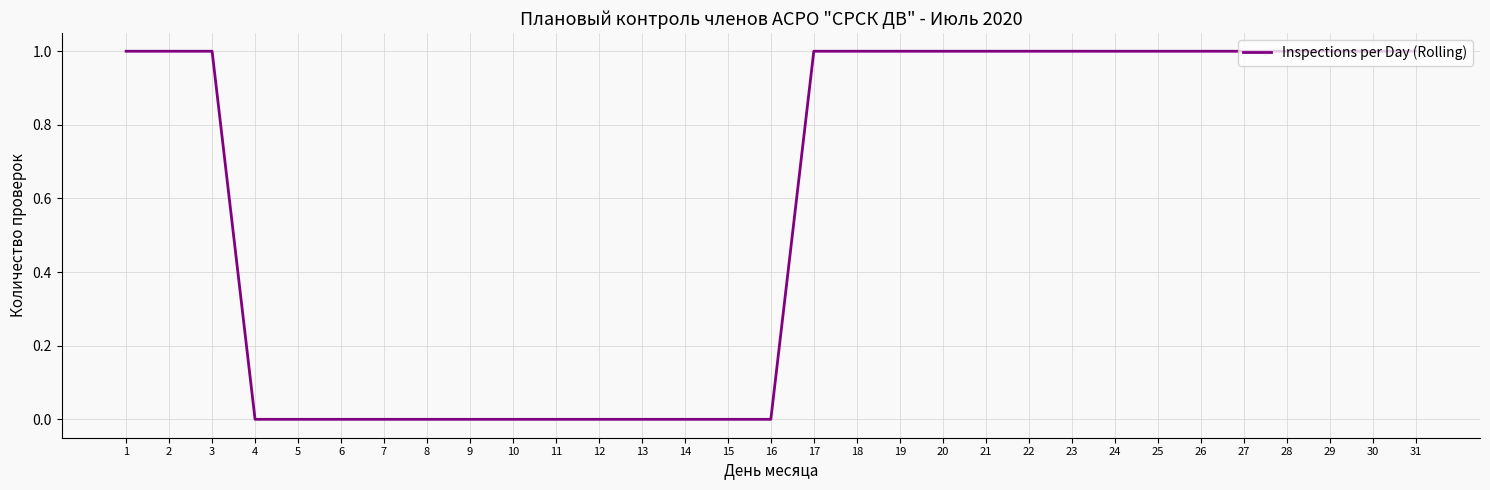

What is the change in value from 7 to 23?

+1